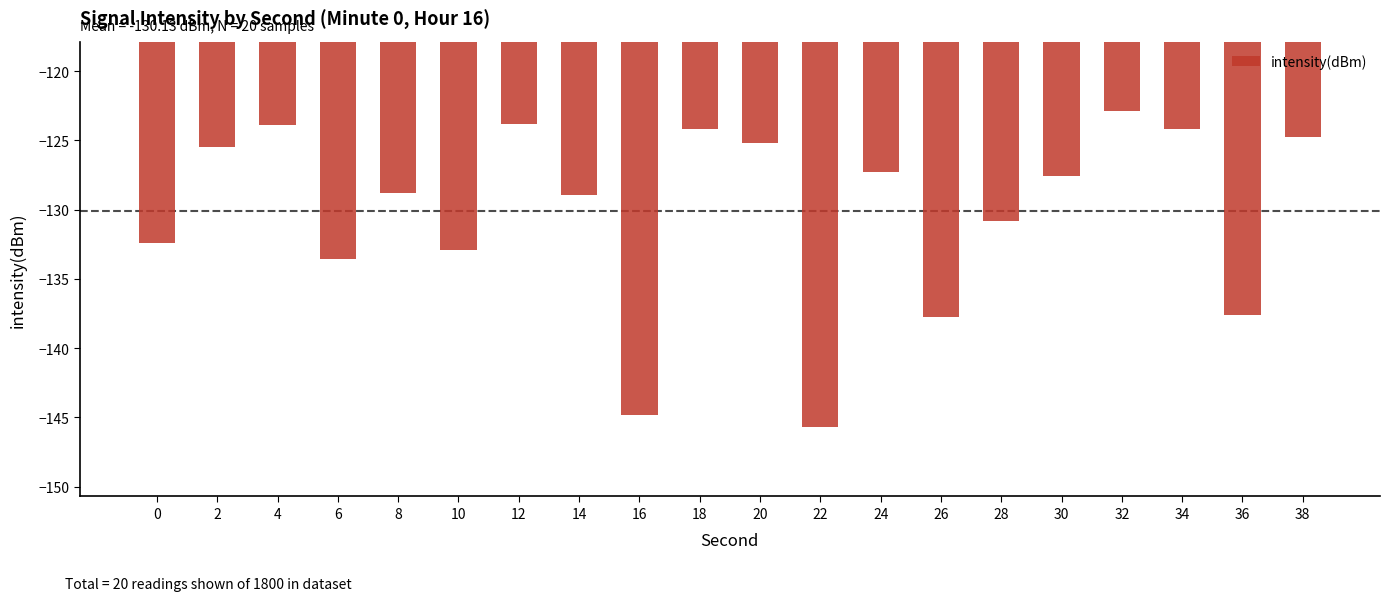

The value at 2 is -125.5. True or false?

True